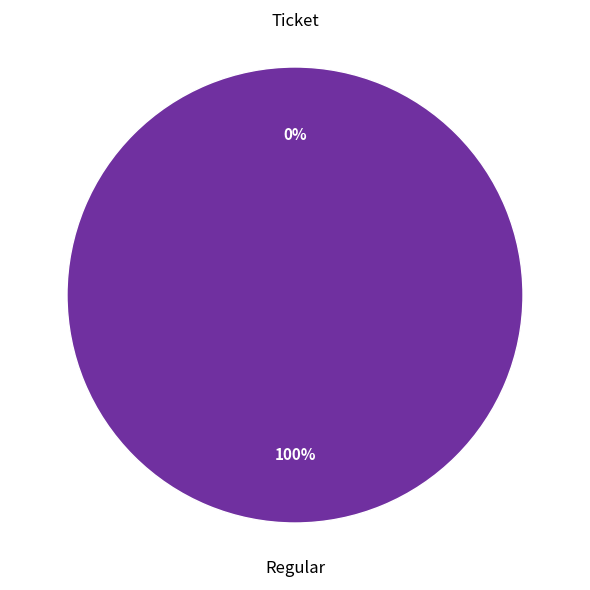

How many segments does this pie chart have?

2